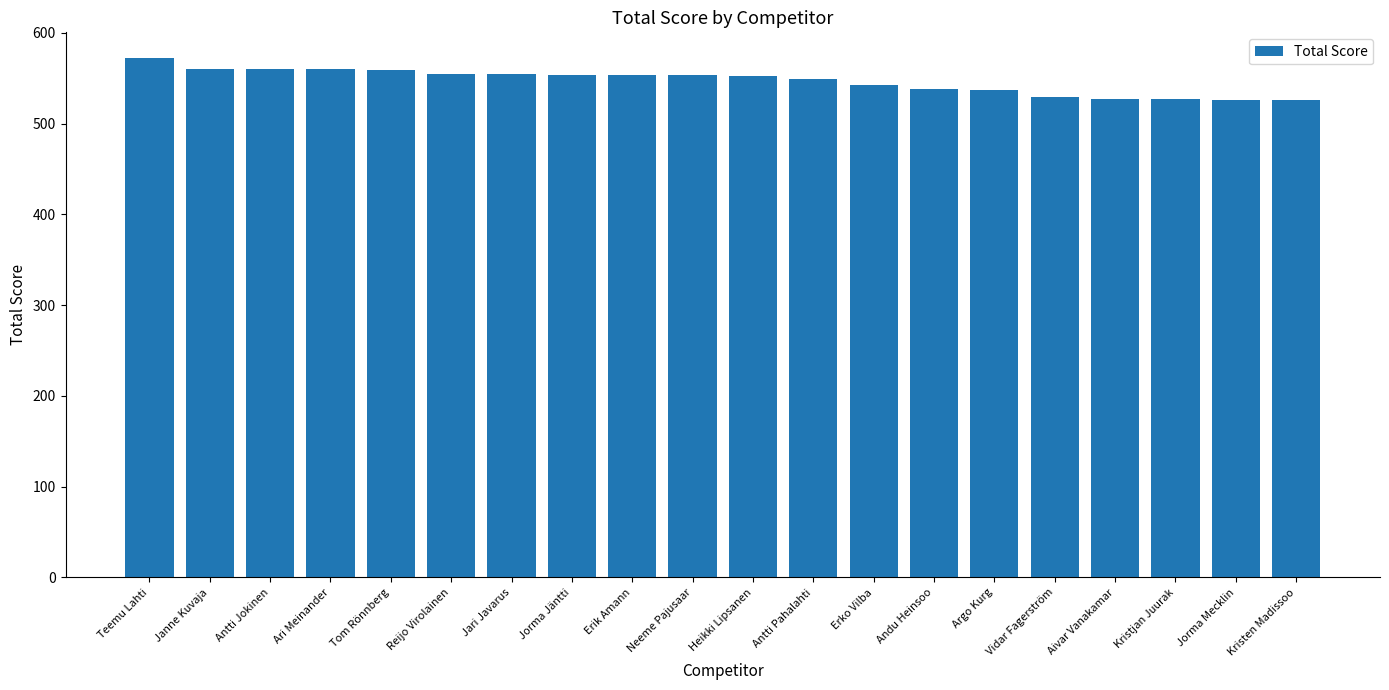

Which category has the highest value across all series?

Teemu Lahti